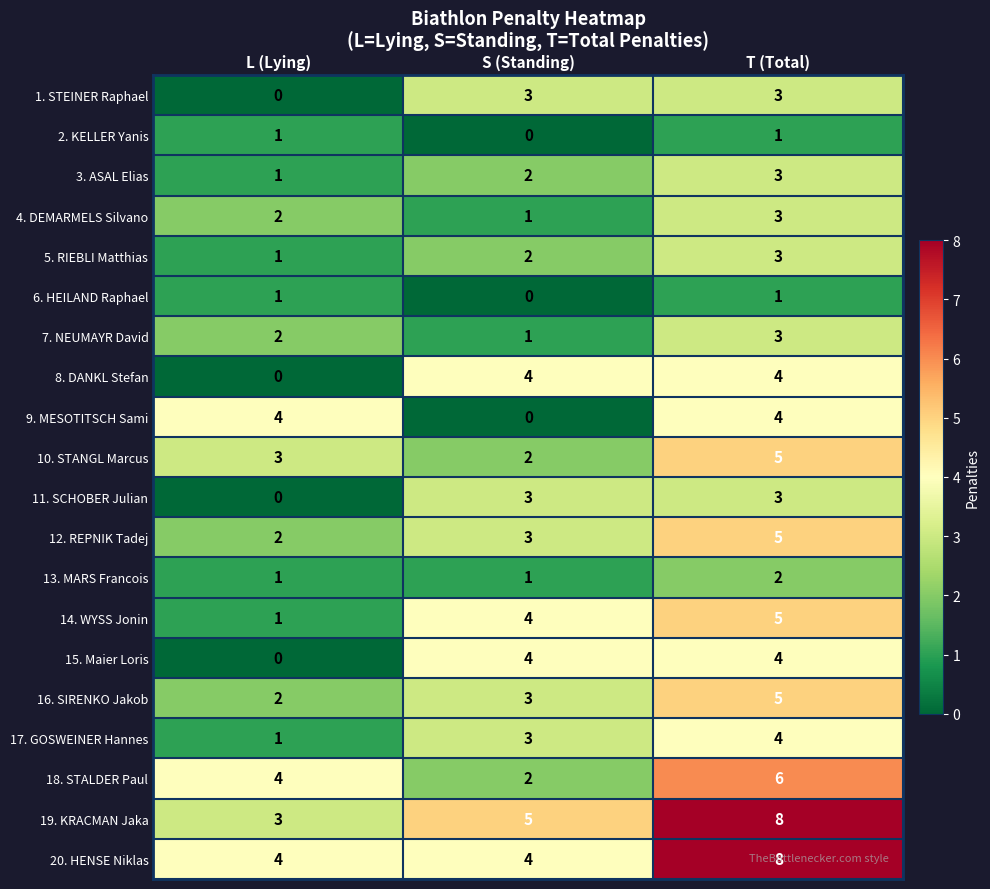

What is the average value of the 20. HENSE Niklas series?

5